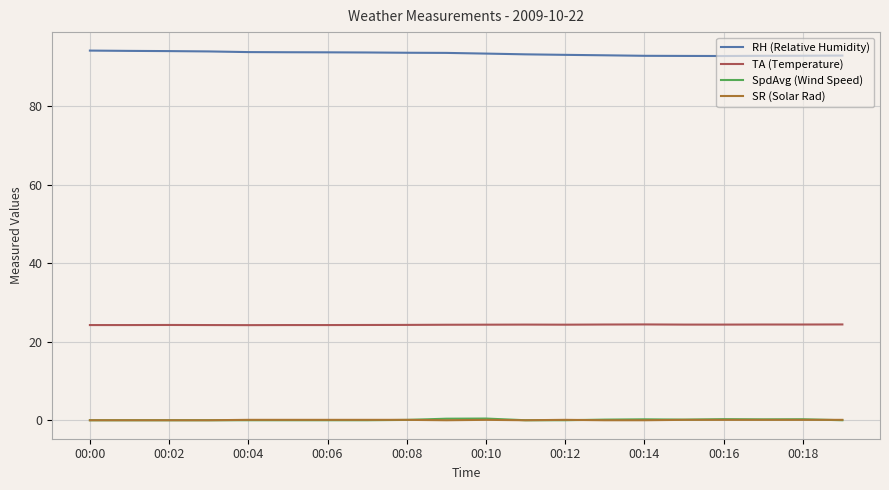

Which series has the largest total across all categories?

RH (Relative Humidity)